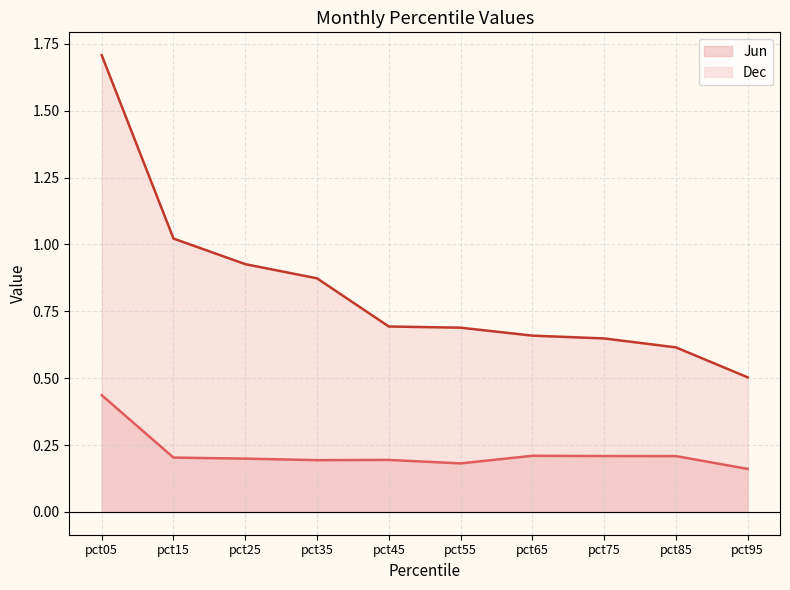

What is the difference between the maximum and minimum values in the Jun series?

0.3